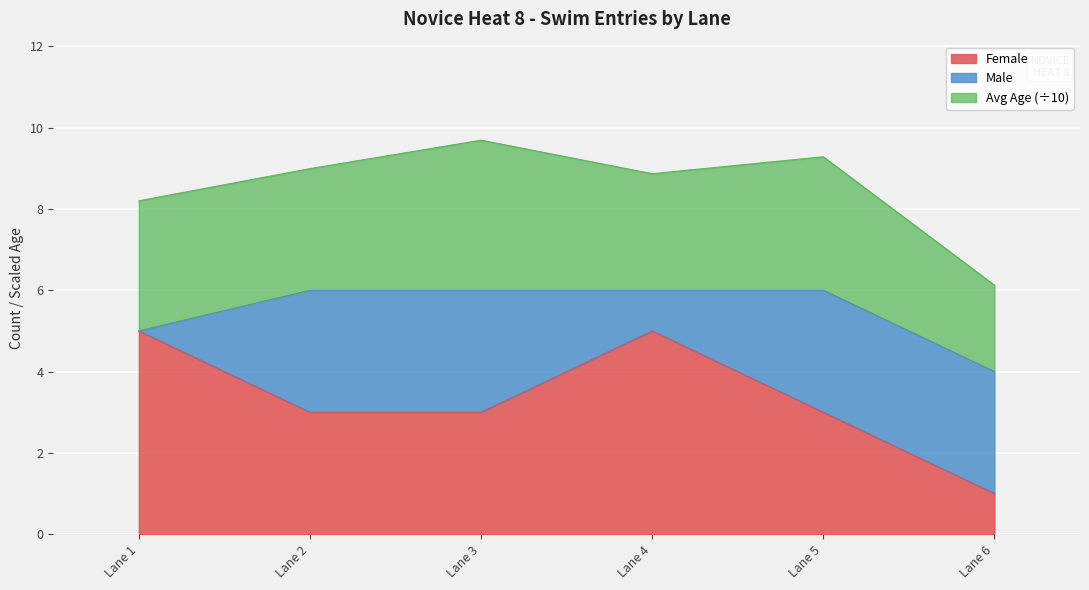

Rank the categories by value from lowest to highest.

Lane 6, Lane 2, Lane 3, Lane 5, Lane 1, Lane 4